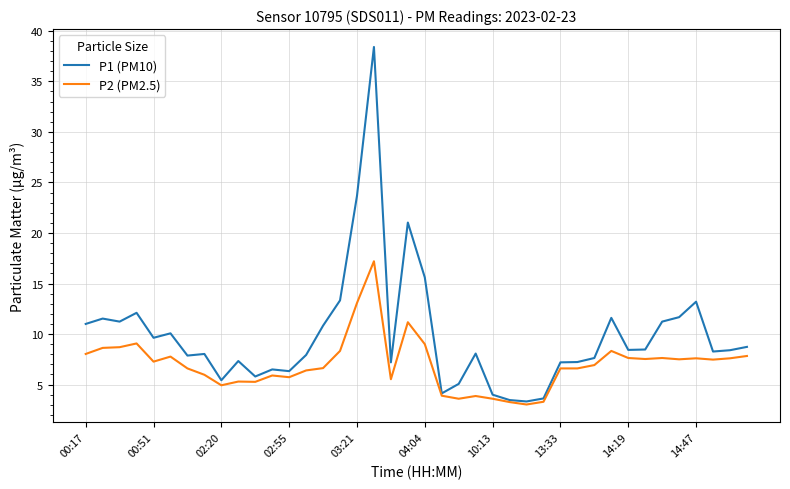

What are all the series names shown in the legend?

P1 (PM10), P2 (PM2.5)